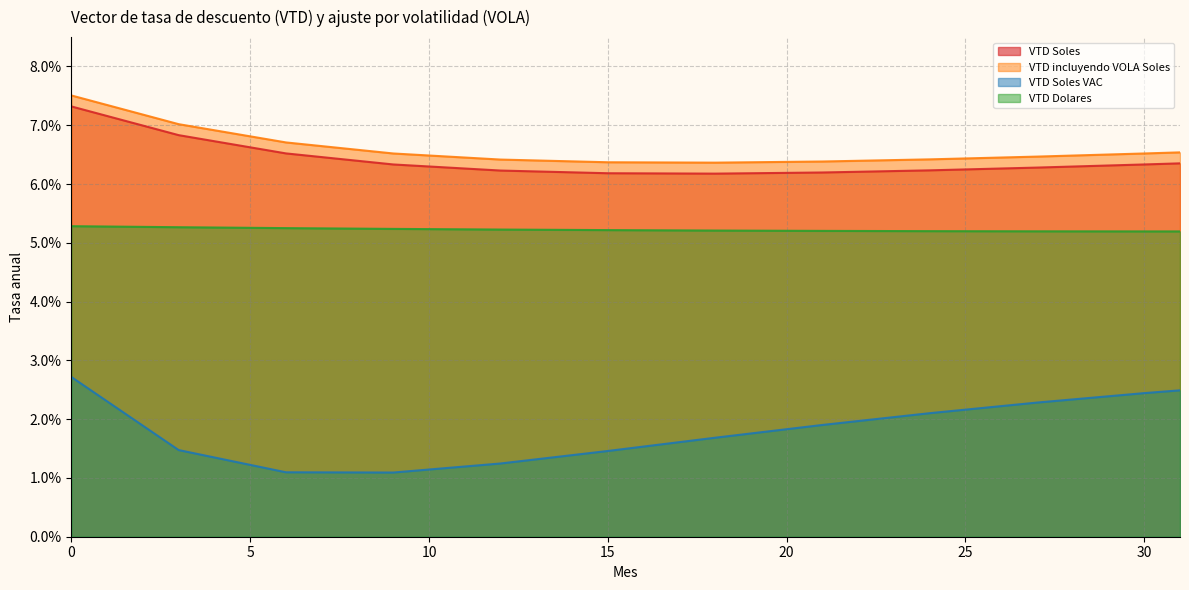

What is the value of the VTD incluyendo VOLA Soles point at the 16th from the left?

0.1